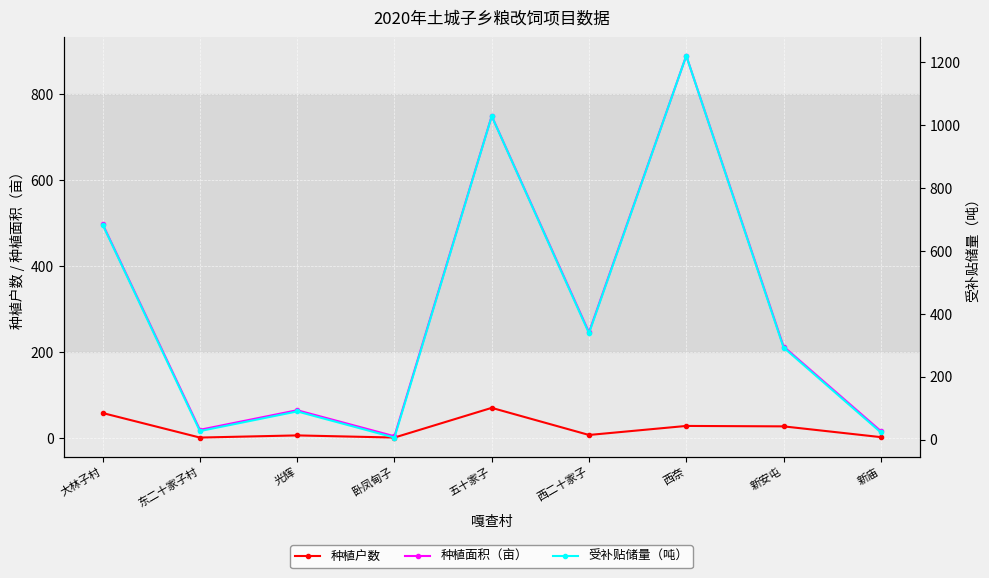

Where does the 受补贴储量（吨） series first go above 292?

大林子村